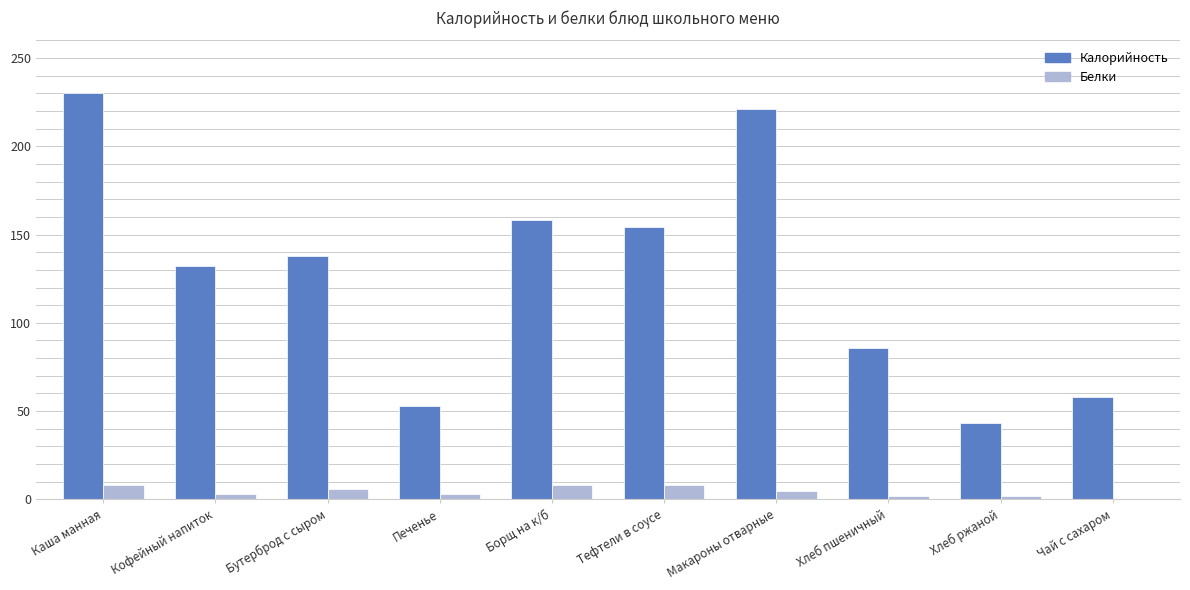

Between Каша манная and Тефтели в соусе, which series saw the biggest shift?

Калорийность